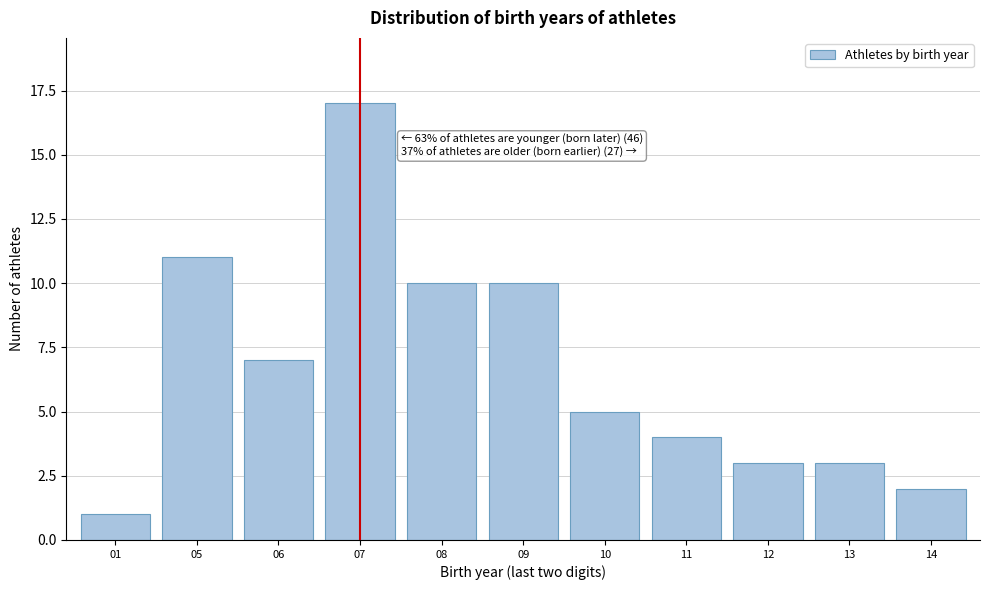

Reading left to right, transcribe all the data shown in this chart.

01=1	05=11	06=7	07=17	08=10	09=10	10=5	11=4	12=3	13=3	14=2